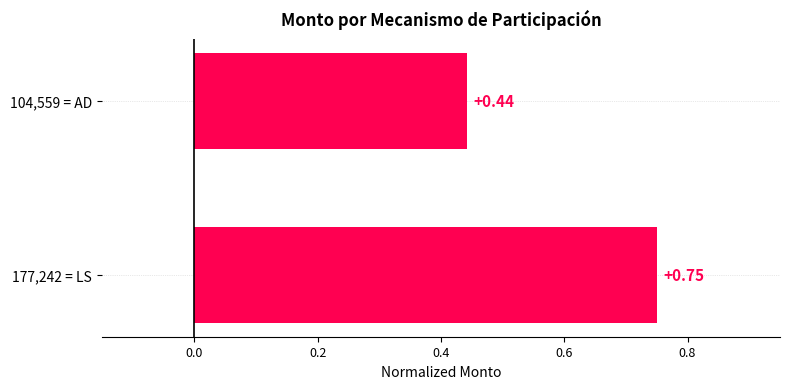

What is the change in value from 177,242 = LS to 104,559 = AD?

-0.3